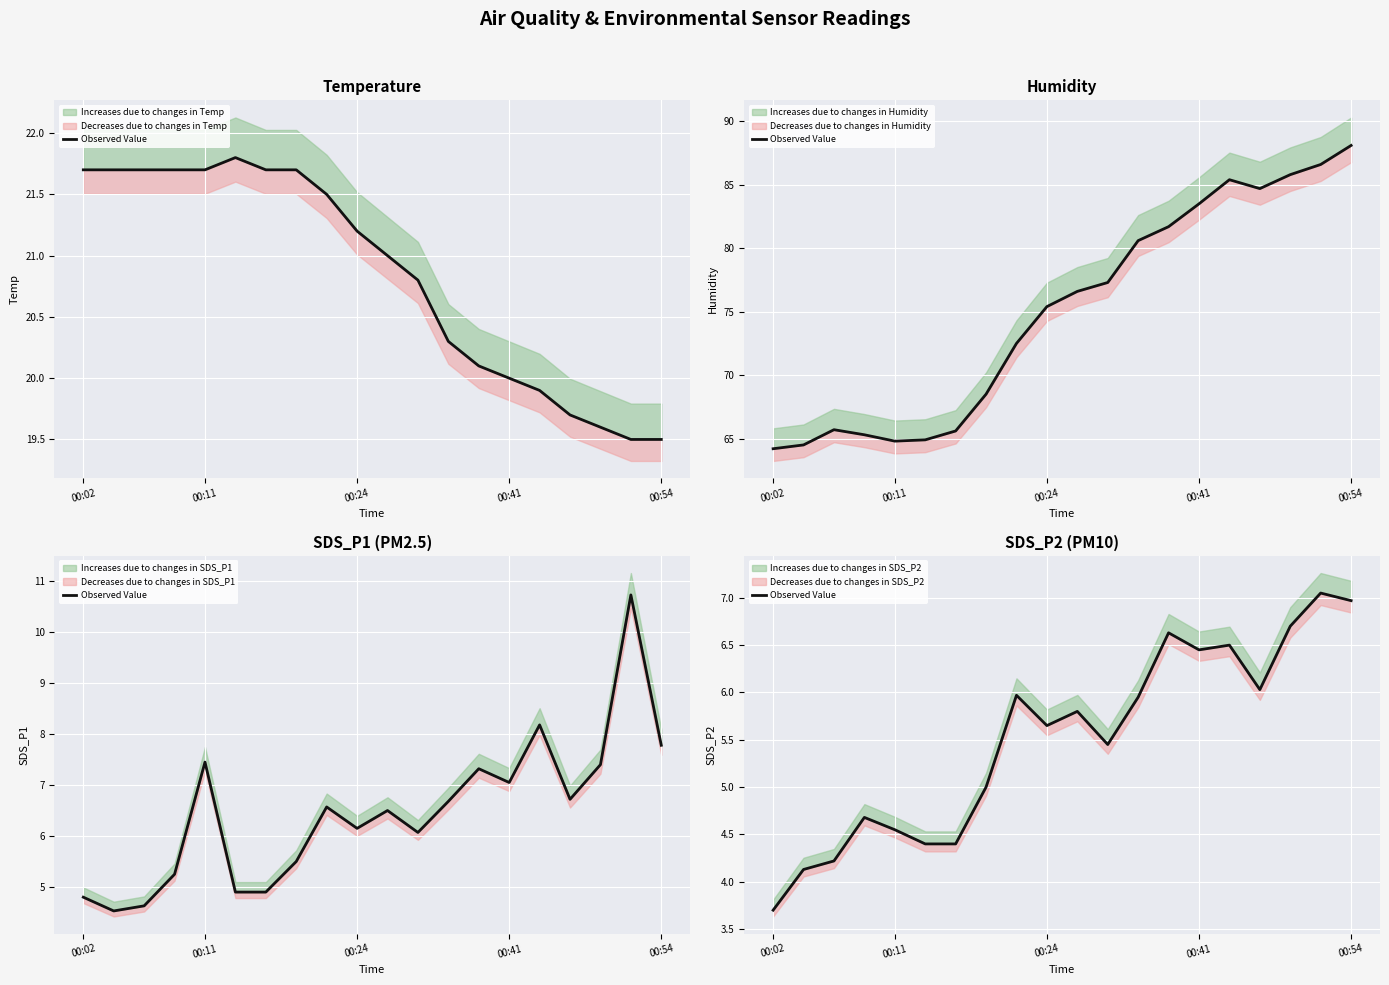

True or false: the data has more than 2 interior local peaks.

True